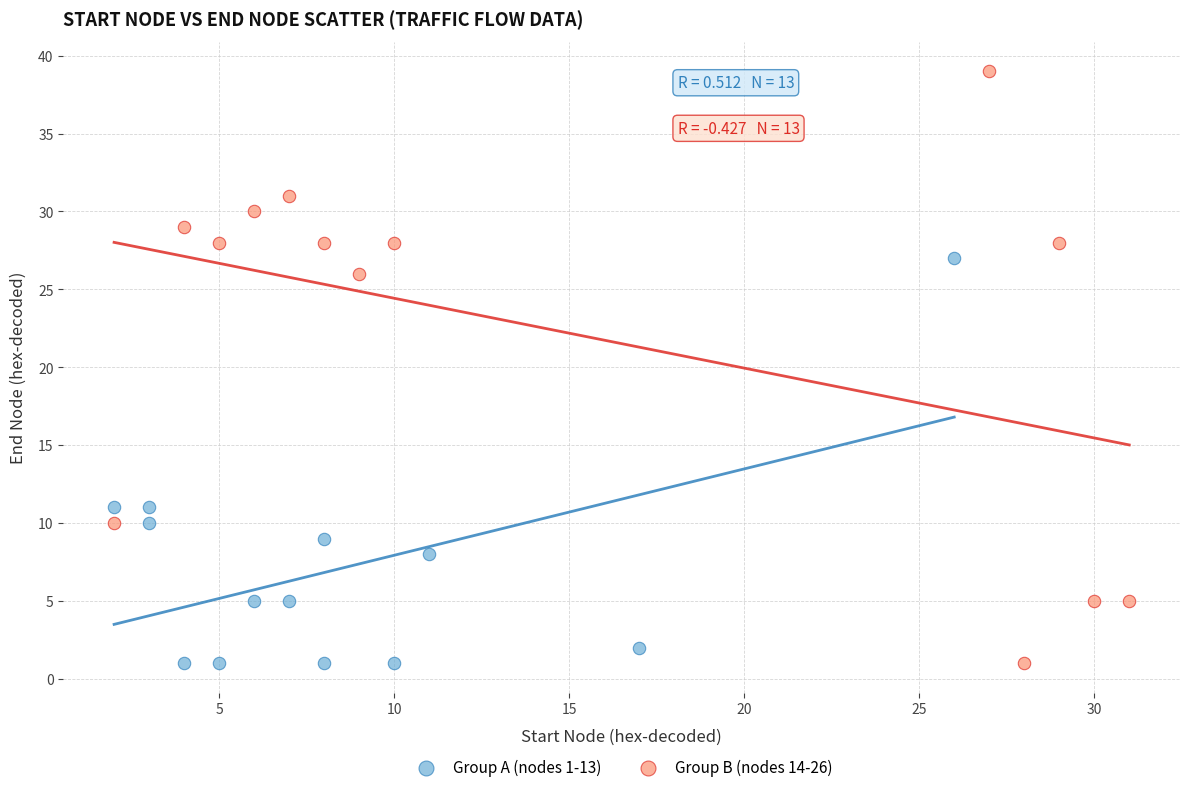

Which series contains the highest Y value?

Group B (nodes 14-26)